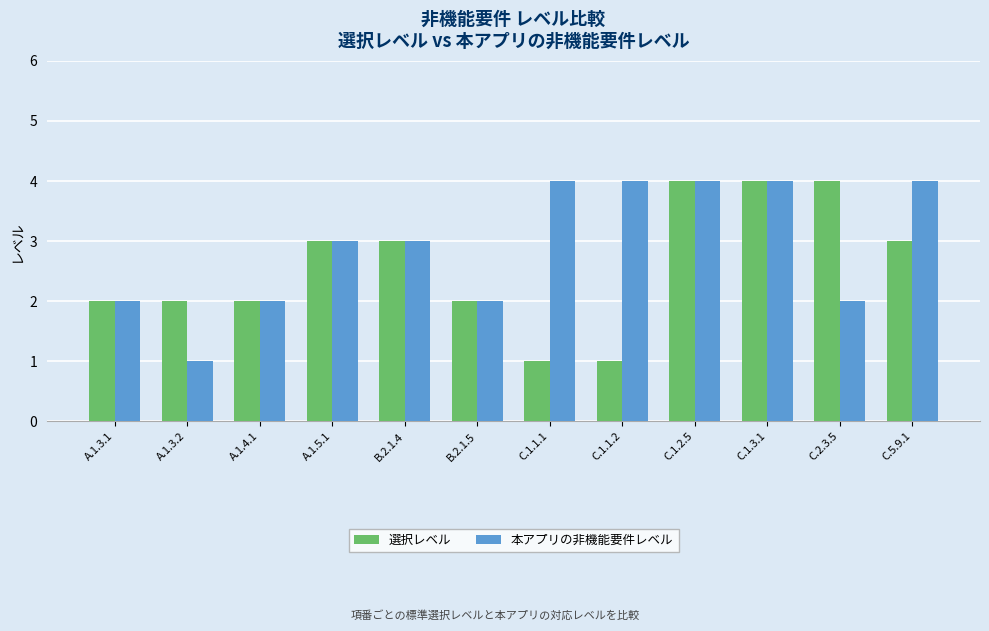

Reading left to right, transcribe all the data shown in this chart.

選択レベル: A.1.3.1=2	A.1.3.2=2	A.1.4.1=2	A.1.5.1=3	B.2.1.4=3	B.2.1.5=2	C.1.1.1=1	C.1.1.2=1	C.1.2.5=4	C.1.3.1=4	C.2.3.5=4	C.5.9.1=3
本アプリの非機能要件レベル: A.1.3.1=2	A.1.3.2=1	A.1.4.1=2	A.1.5.1=3	B.2.1.4=3	B.2.1.5=2	C.1.1.1=4	C.1.1.2=4	C.1.2.5=4	C.1.3.1=4	C.2.3.5=2	C.5.9.1=4